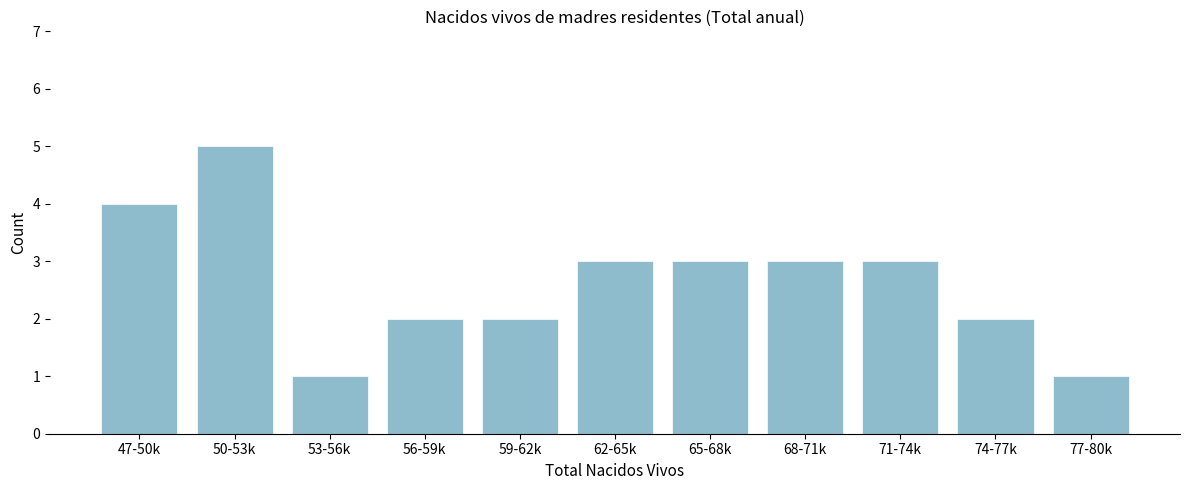

Reading left to right, transcribe all the data shown in this chart.

47-50k=4	50-53k=5	53-56k=1	56-59k=2	59-62k=2	62-65k=3	65-68k=3	68-71k=3	71-74k=3	74-77k=2	77-80k=1